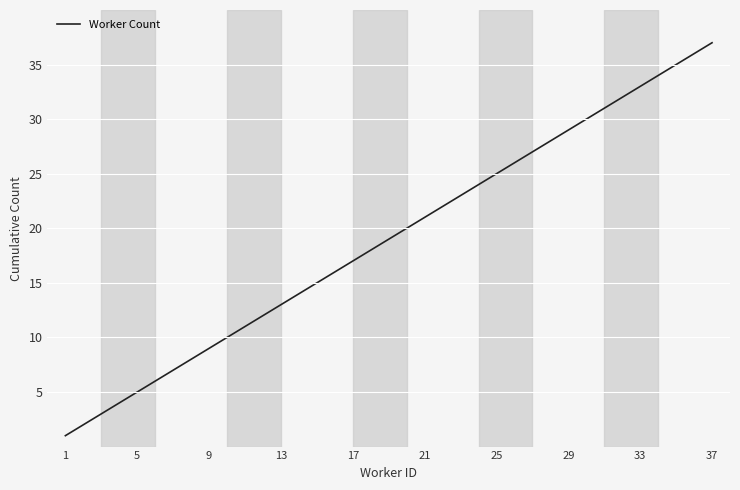

What is the difference between the second highest and minimum values?

35